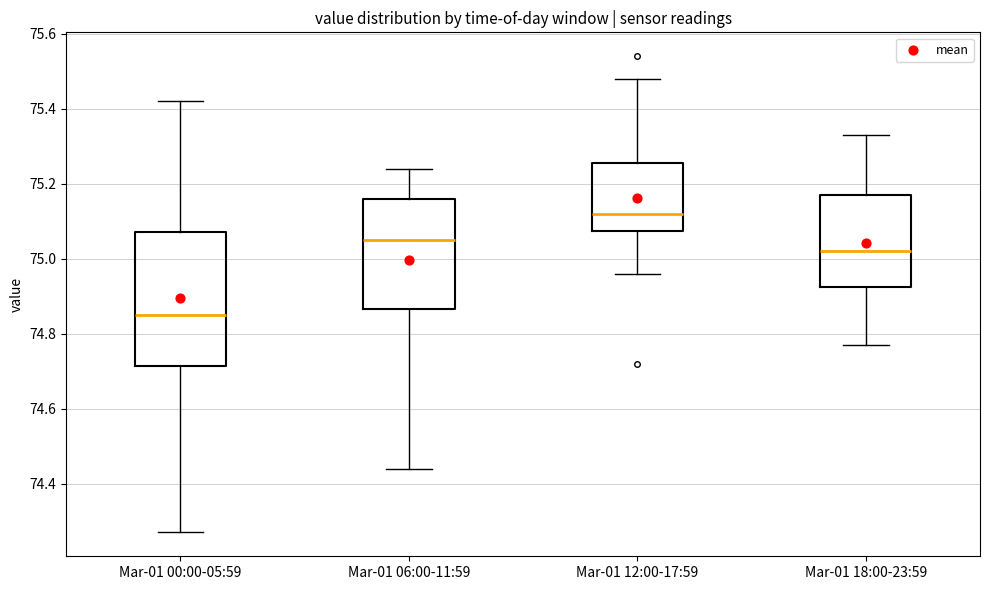

Reading left to right, read every box against the y-axis: the position of its median line, the range the box covers, and the ends of its whiskers. The values are not printed on the chart, so give them approximately, as read against the axis.

Mar-01 00:00-05:59: median 74.86, box 74.72 to 75.08, whiskers 74.28 to 75.42
Mar-01 06:00-11:59: median 75.06, box 74.86 to 75.16, whiskers 74.44 to 75.24
Mar-01 12:00-17:59: median 75.12, box 75.08 to 75.26, whiskers 74.96 to 75.48
Mar-01 18:00-23:59: median 75.02, box 74.92 to 75.18, whiskers 74.78 to 75.34